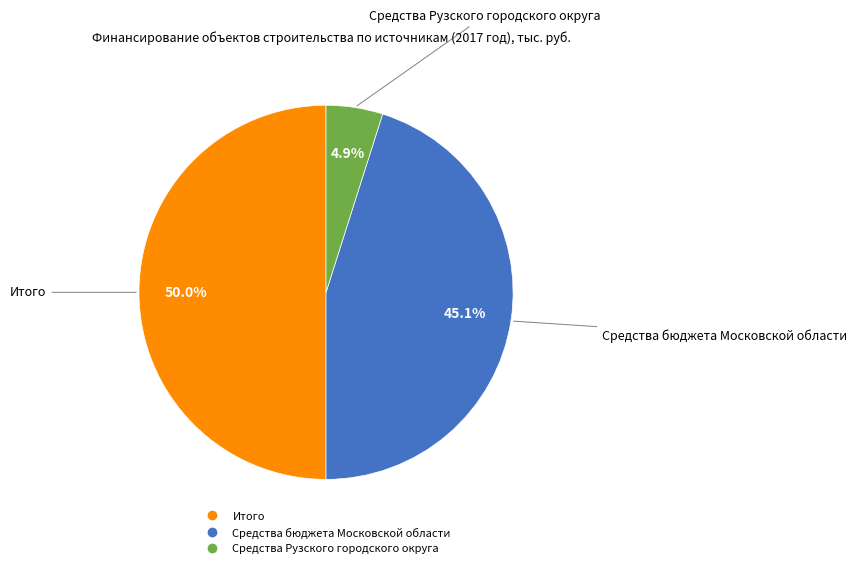

Rank the categories by value from highest to lowest.

Итого, Средства бюджета Московской области, Средства Рузского городского округа